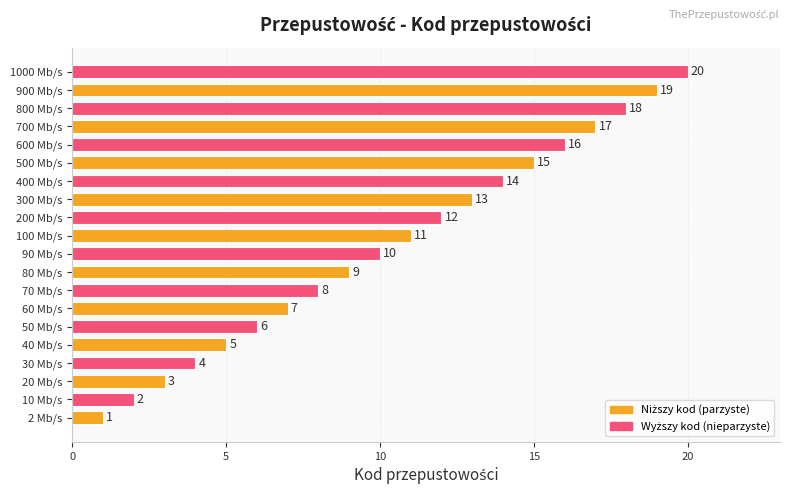

How many bars are there in total?

20